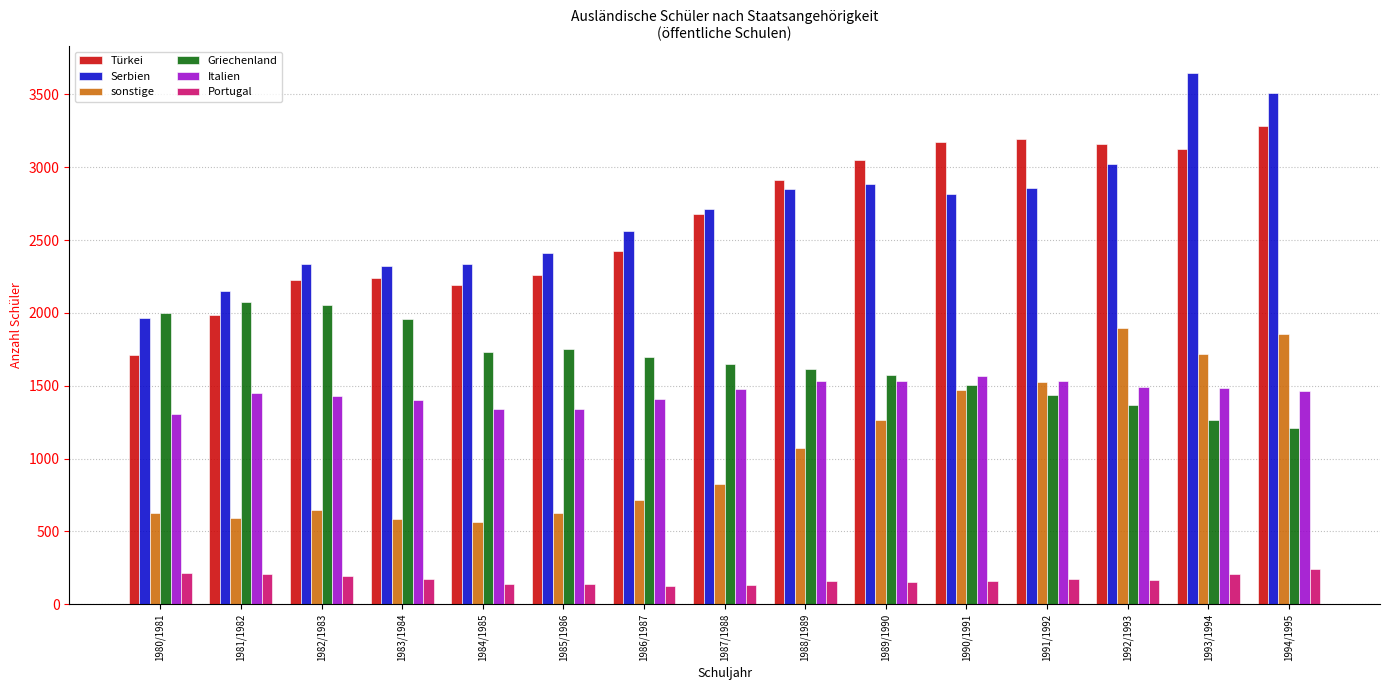

Rank the series by their maximum value, from lowest to highest.

Portugal, Italien, sonstige, Griechenland, Türkei, Serbien